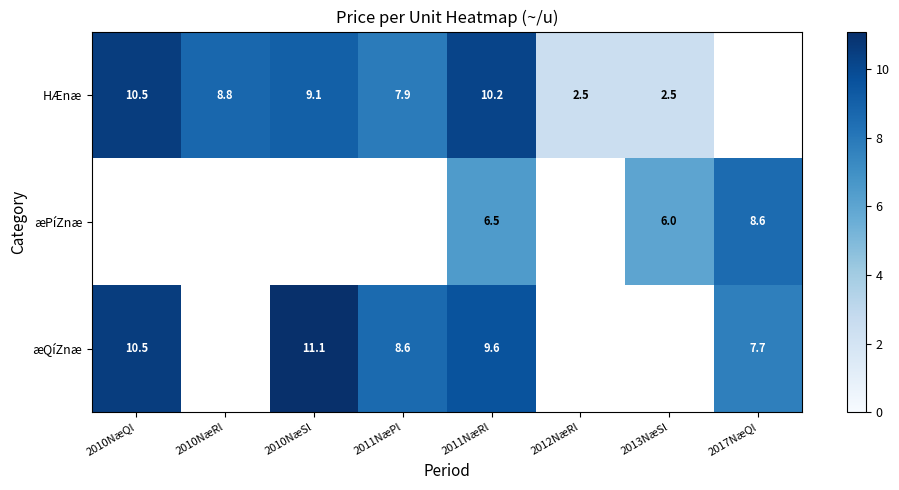

The HÆnæ series shows 5.5 at 2010NæSl. True or false?

False